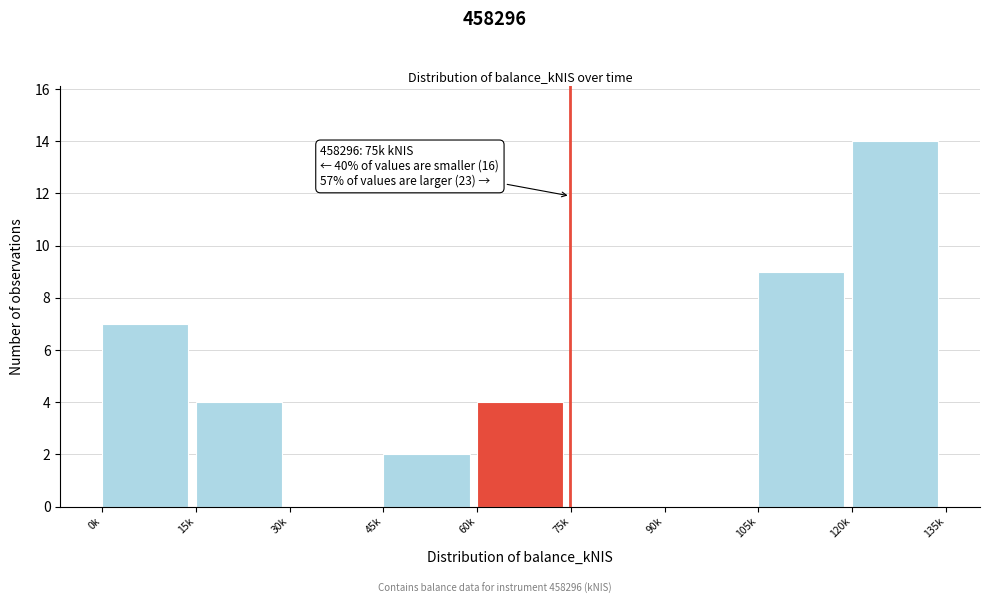

Reading right to left, list all the values displayed in this chart.

120k=14	105k=9	90k=0	75k=0	60k=4	45k=2	30k=0	15k=4	0k=7